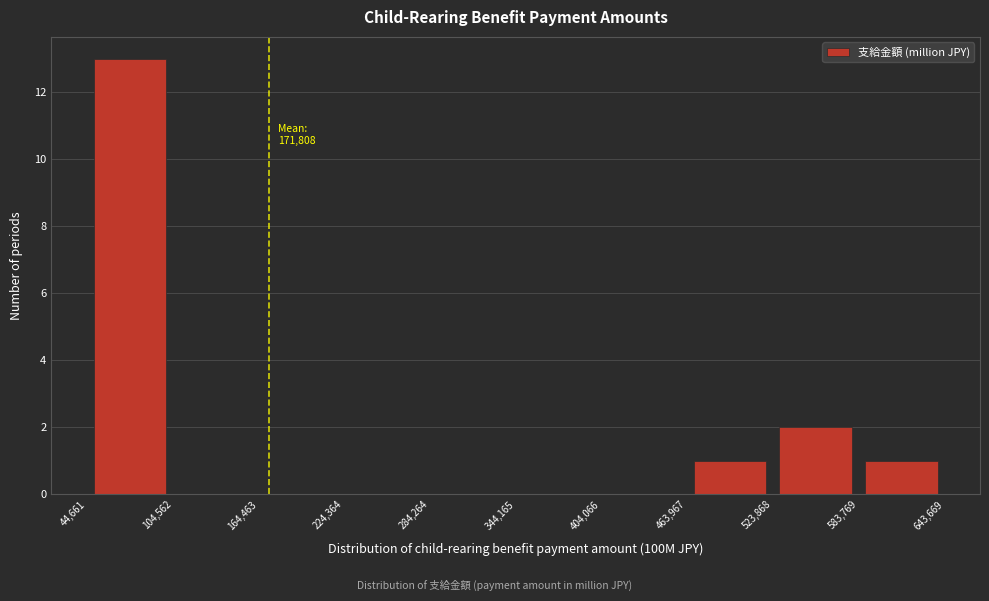

Over which range of the x-axis is the bar tallest?

44,661 to 104,562